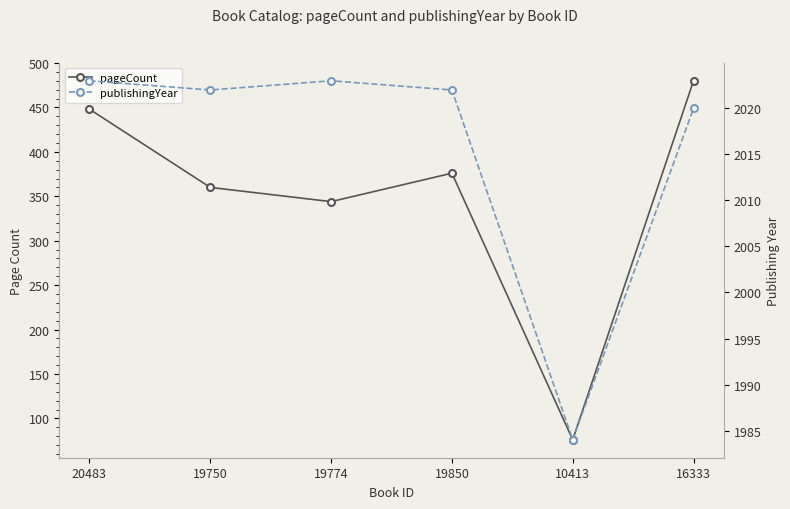

What is the sum of all pageCount values?

2084